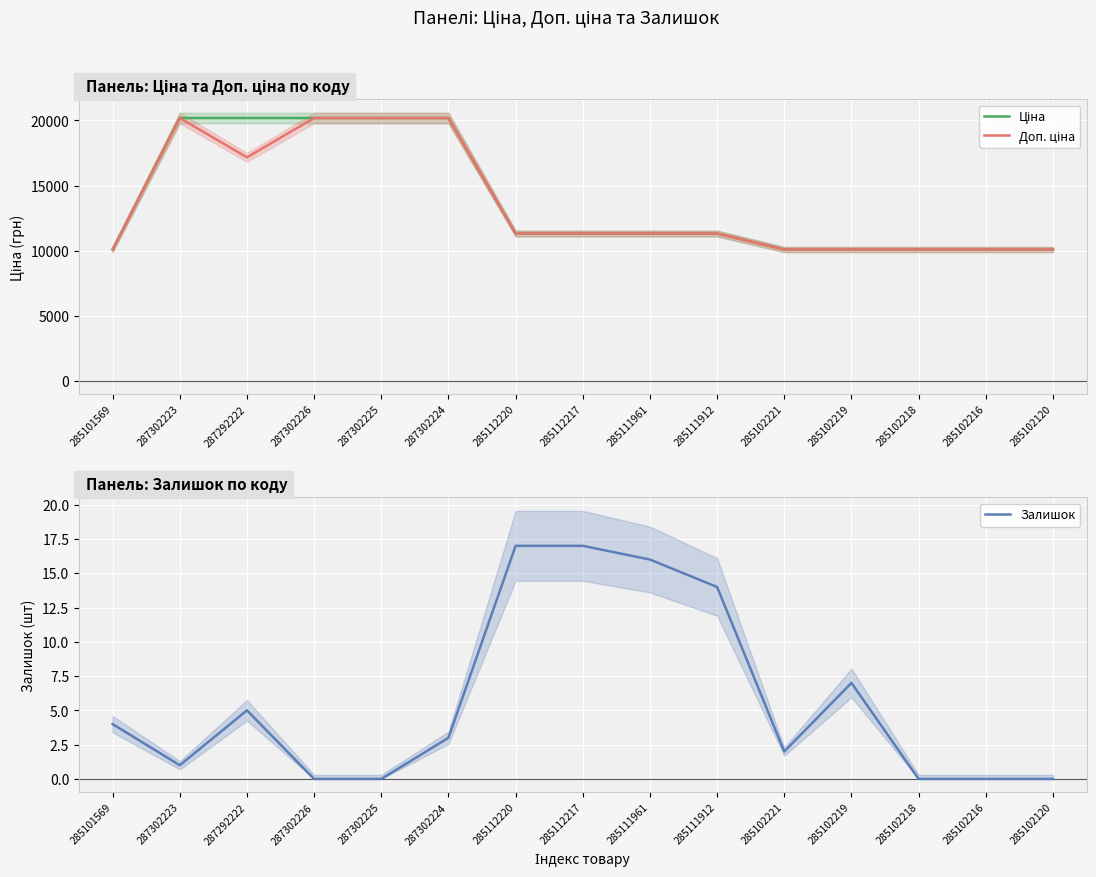

The Доп. ціна series shows 20186.0 at 287302226. True or false?

True